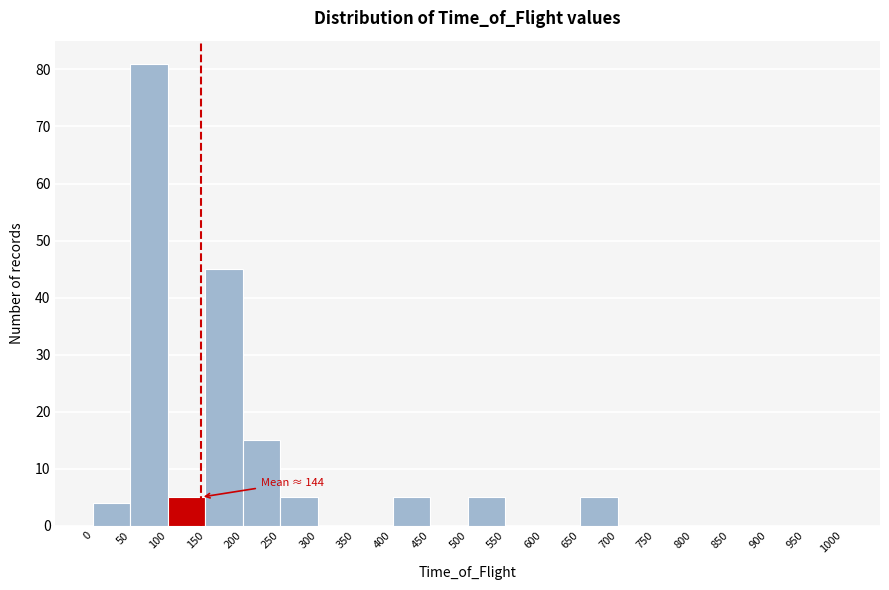

Over which range of the x-axis is the bar tallest?

50 to 100